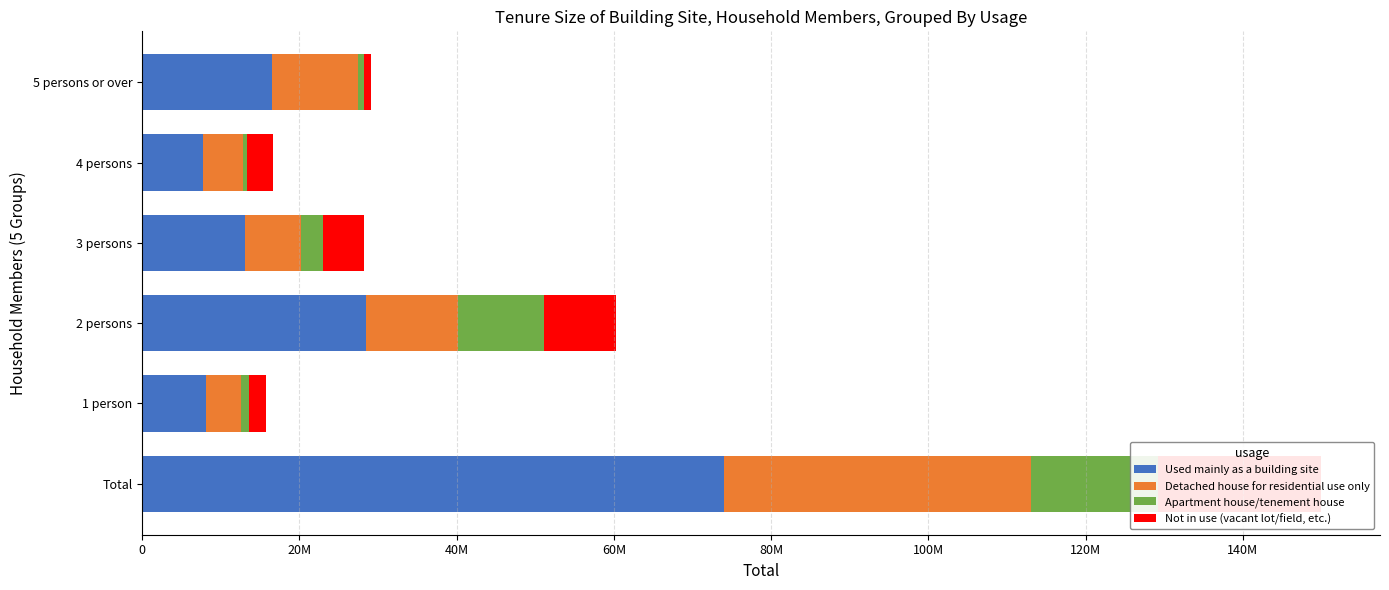

What is the maximum value for Detached house for residential use only?

39100000